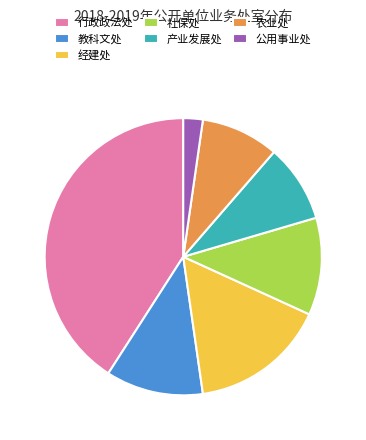

How many segments does this pie chart have?

7